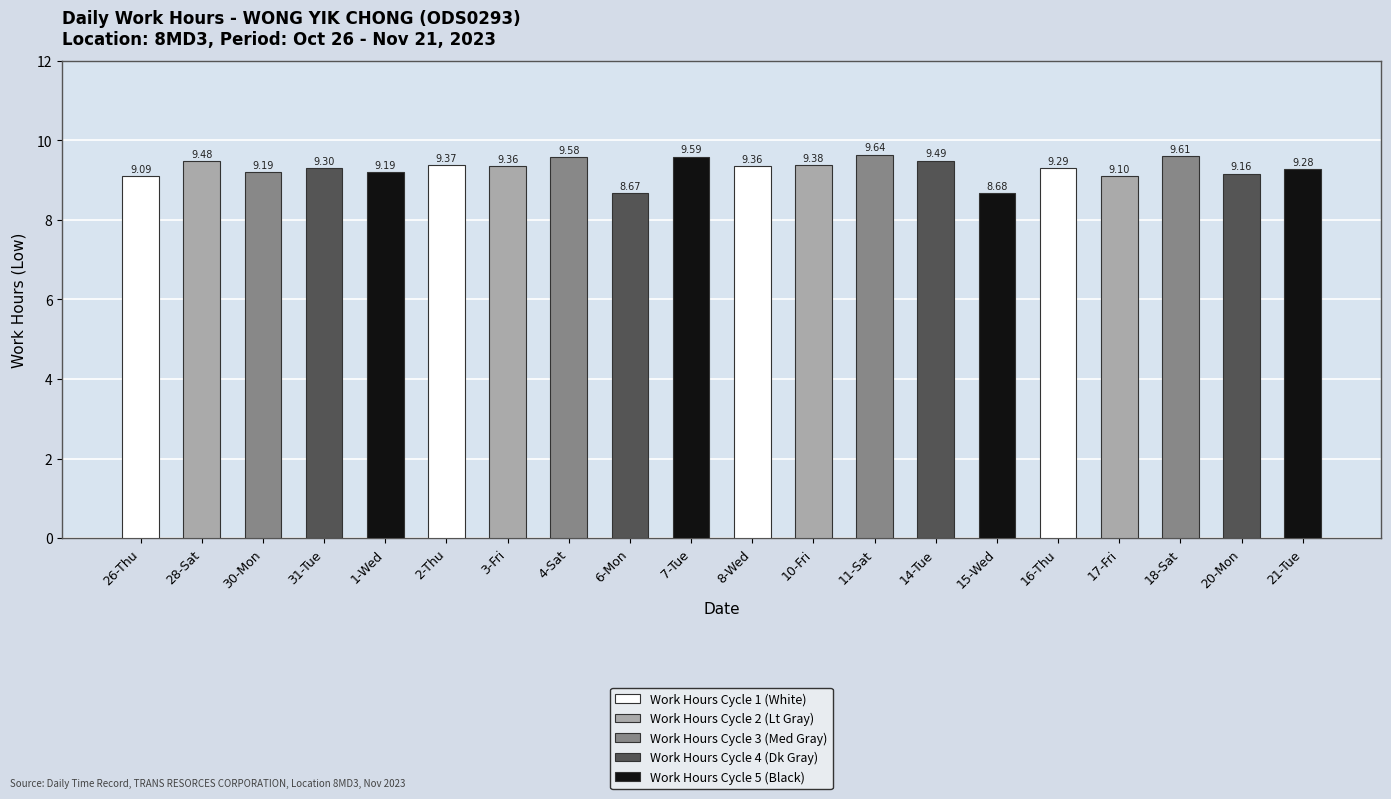

What is the value of the 16th bar from the left?

9.3